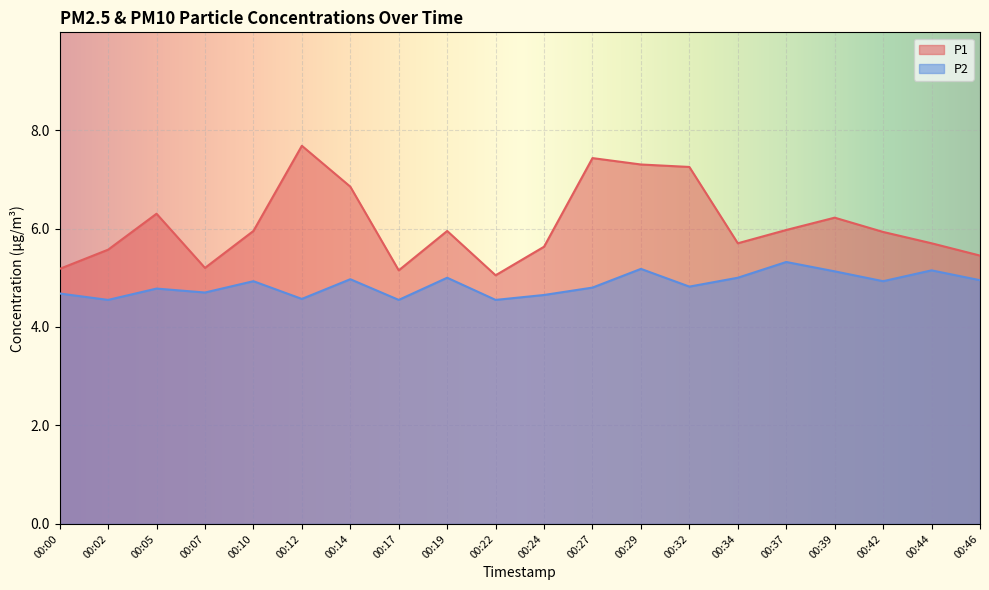

Which category has the lowest value in the P2 series?

00:02